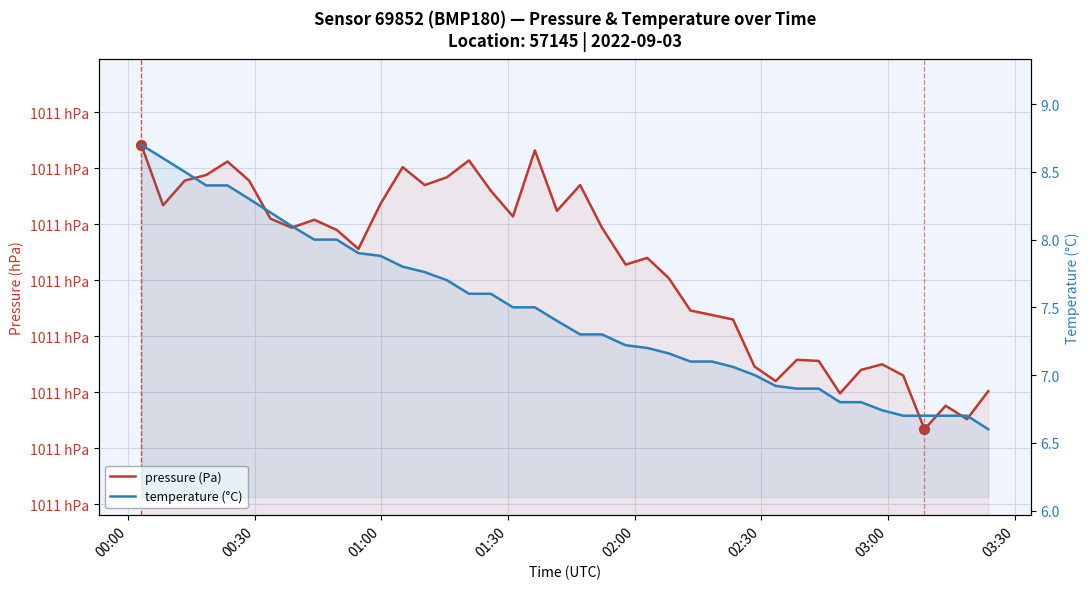

At how many categories does at least one series exceed 30532?

40